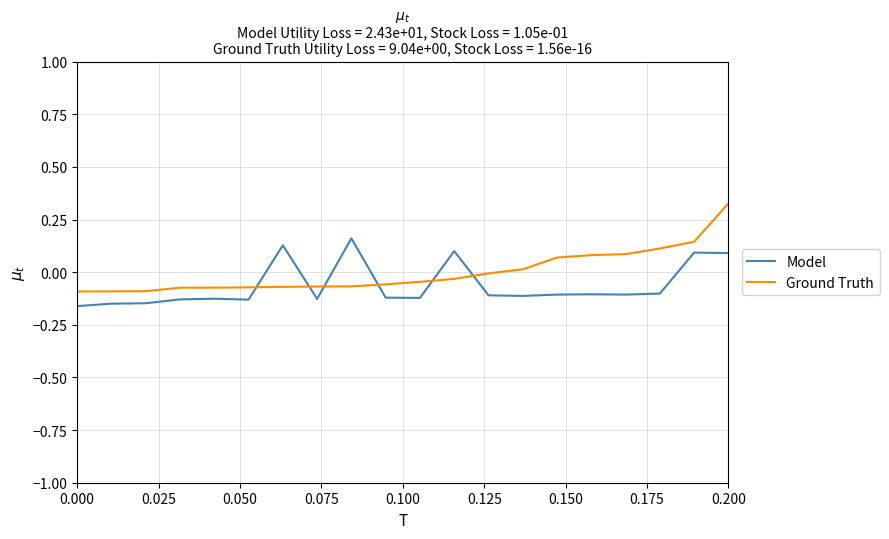

How many series are shown in this chart?

2